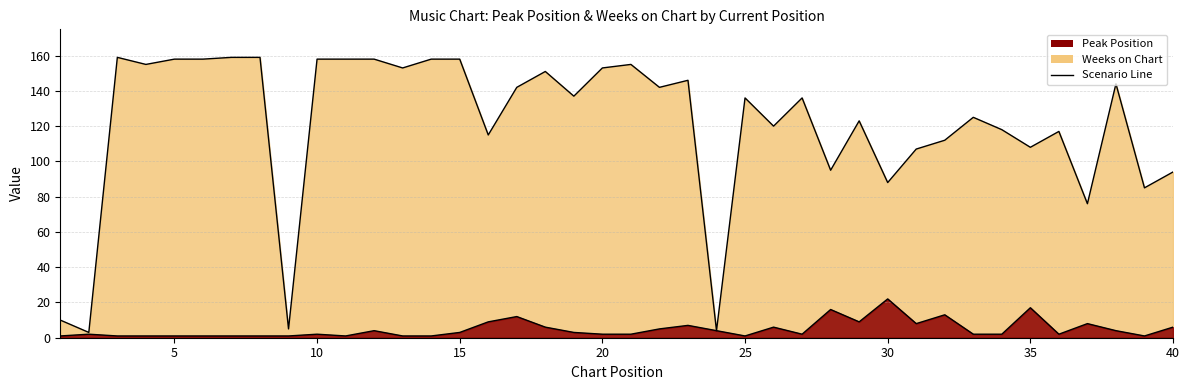

Count the number of categories in the chart.

40